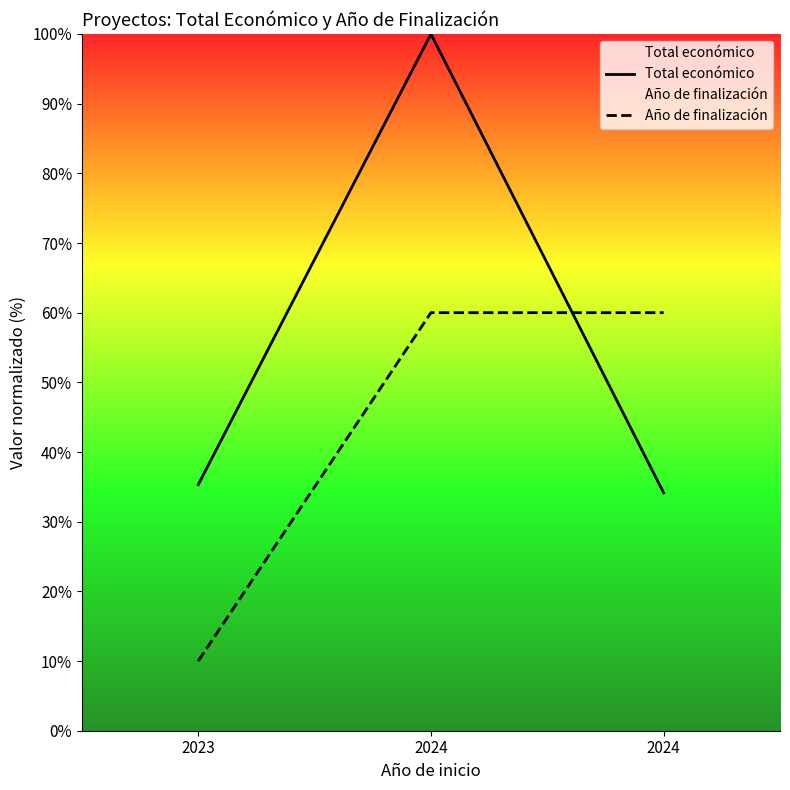

What are all the series names shown in the legend?

Total económico, Año de finalización